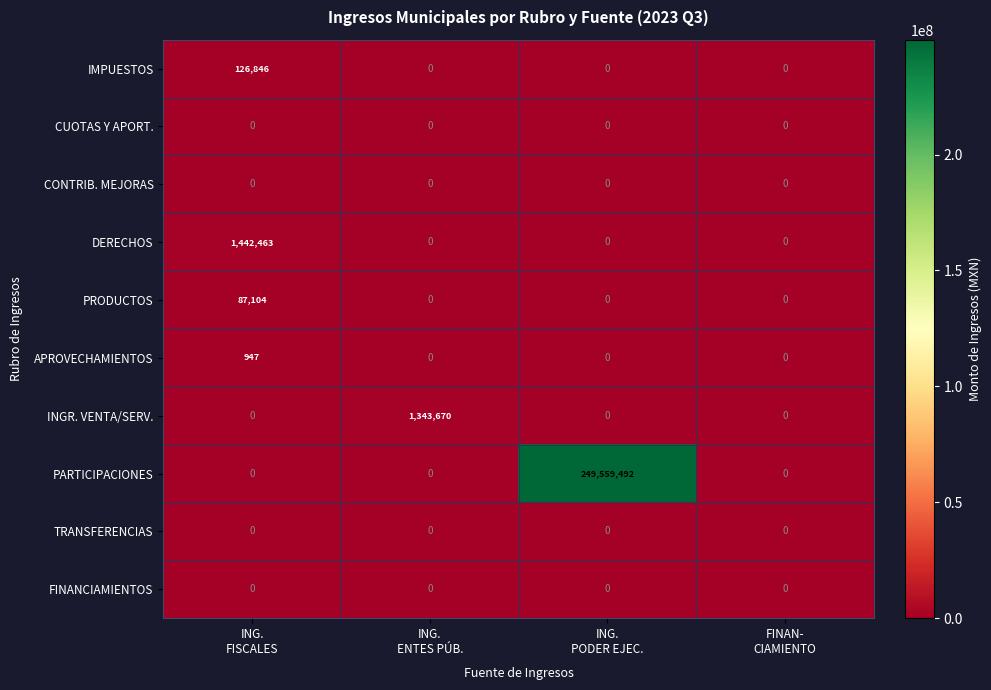

Which series has the widest spread of values?

PARTICIPACIONES